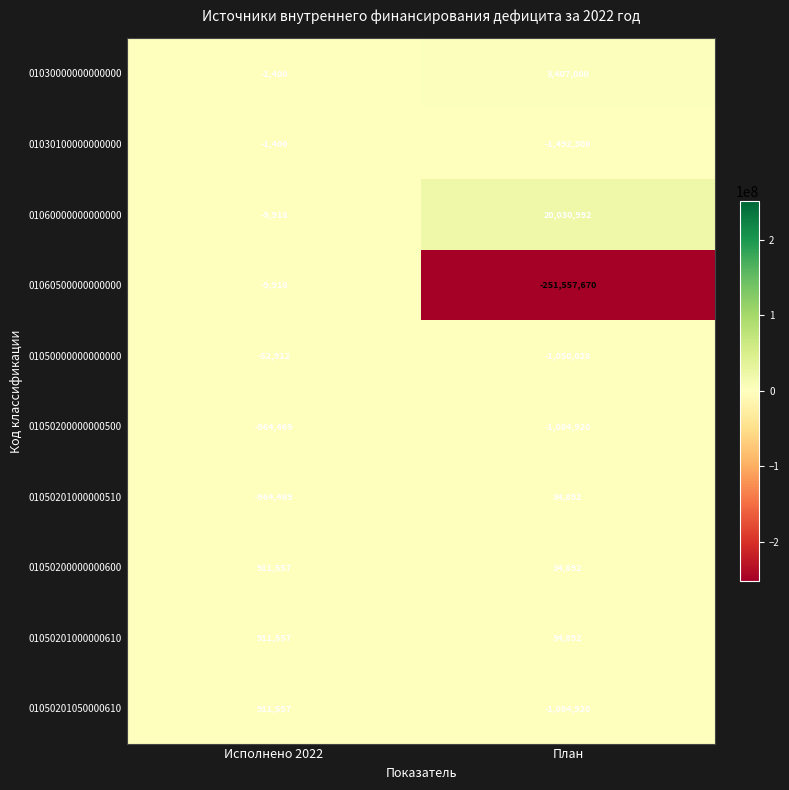

At which label does 01050200000000600 reach its peak?

Исполнено 2022